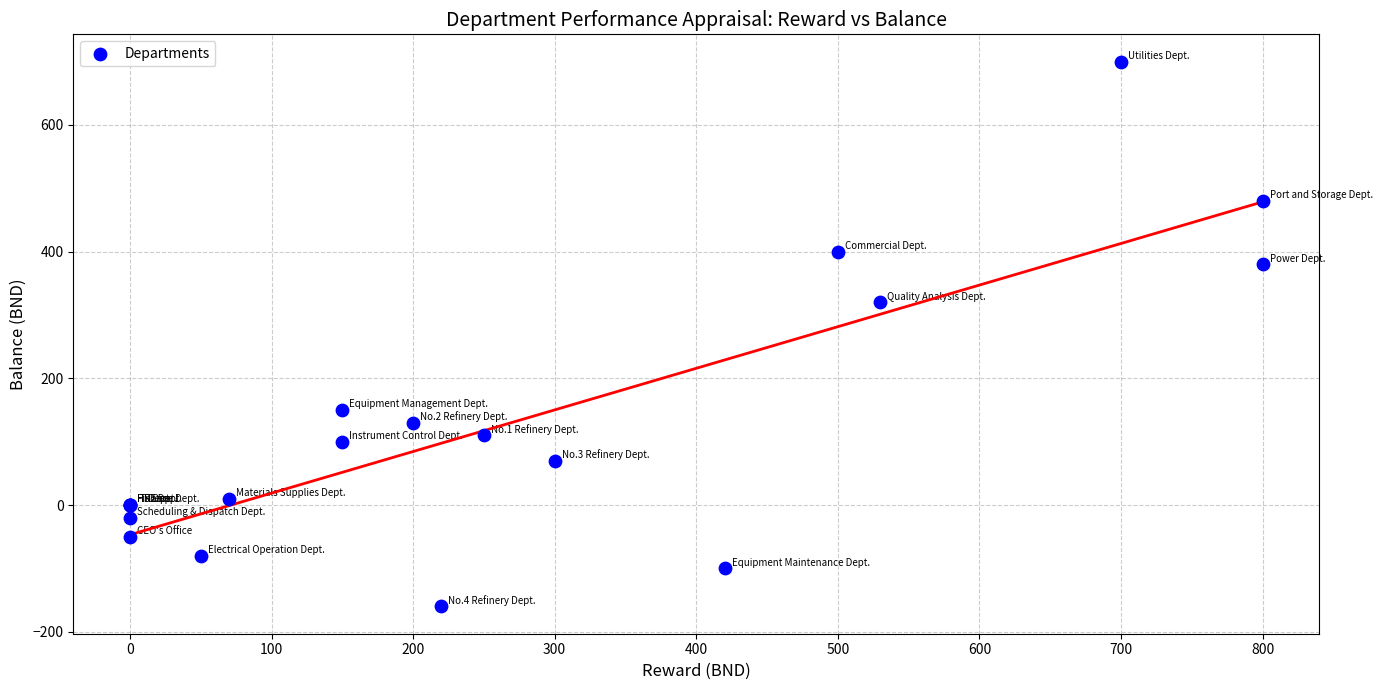

What Y value in the scatter plot is closest to 270?

320